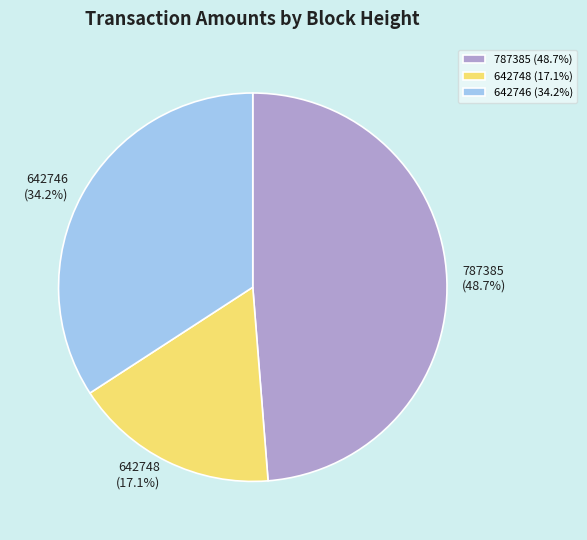

Between 787385 and 642746, which is larger?

787385